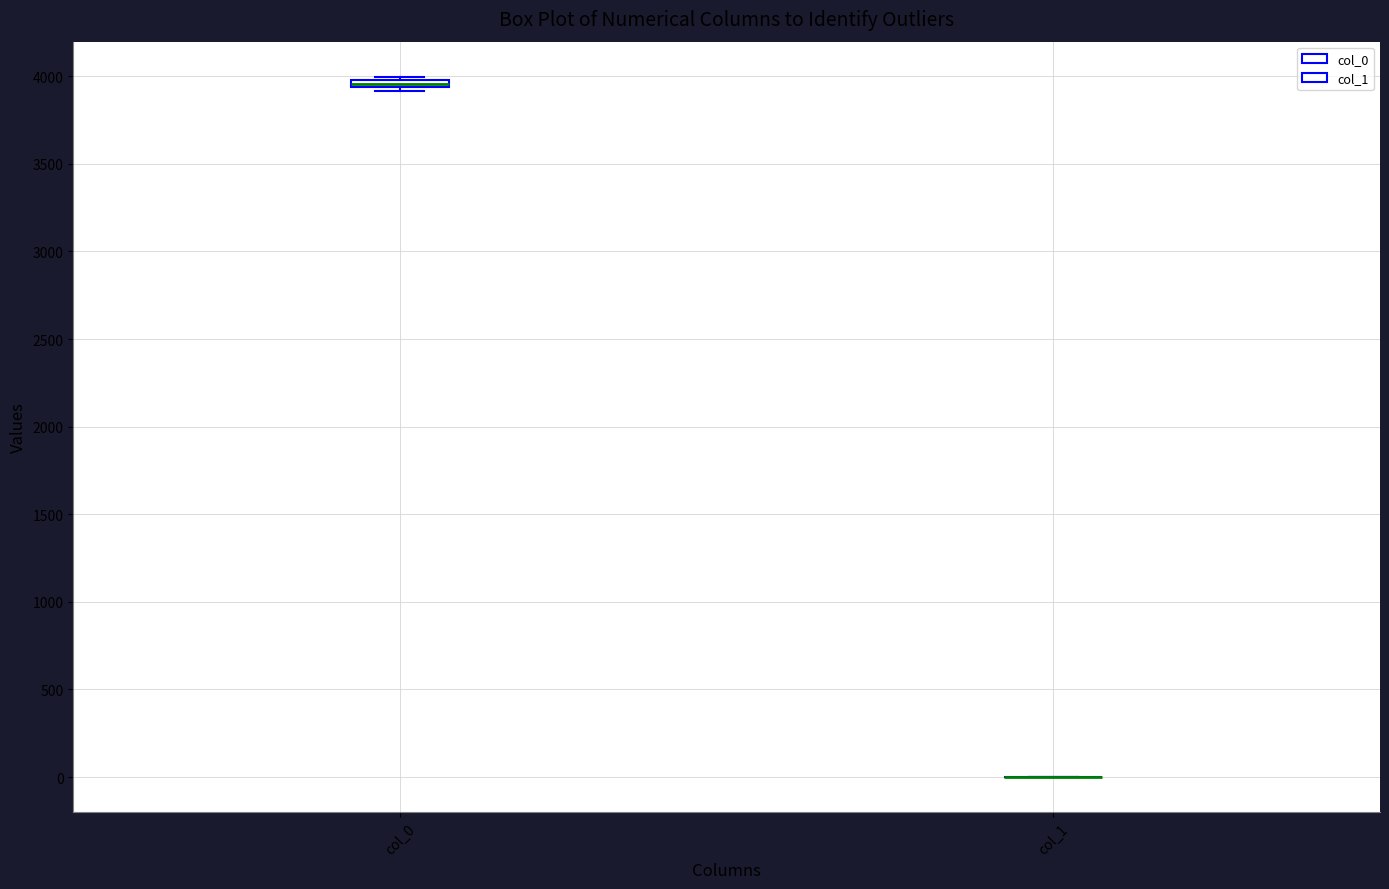

Where is the lower edge of the box for col_0 on the y-axis? The values are not printed on the chart, so give them approximately, as read against the axis.

3950